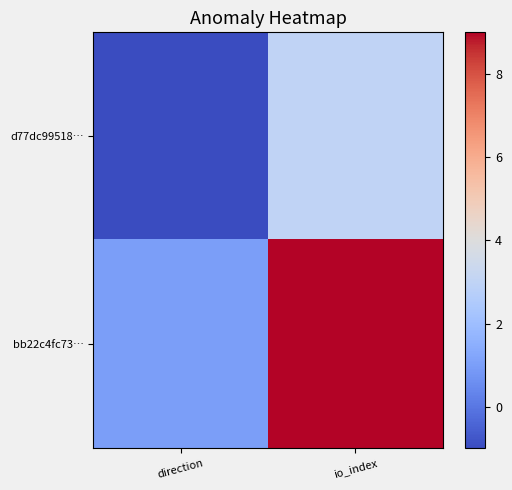

Which has a higher value, io_index or direction?

io_index